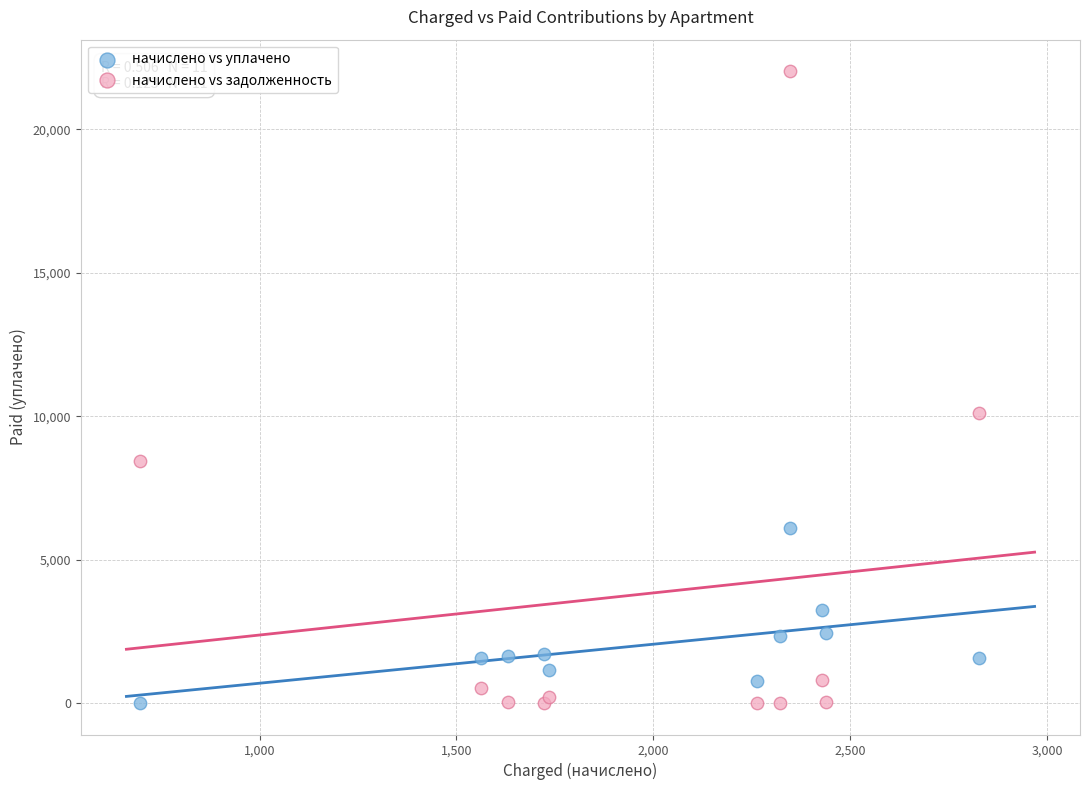

Which series contains the highest Y value?

начислено vs задолженность